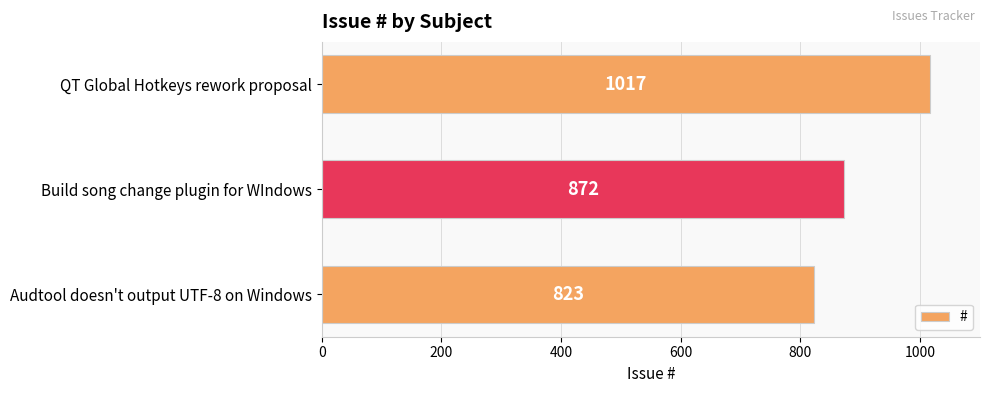

Which has a higher value, Build song change plugin for WIndows or QT Global Hotkeys rework proposal?

QT Global Hotkeys rework proposal